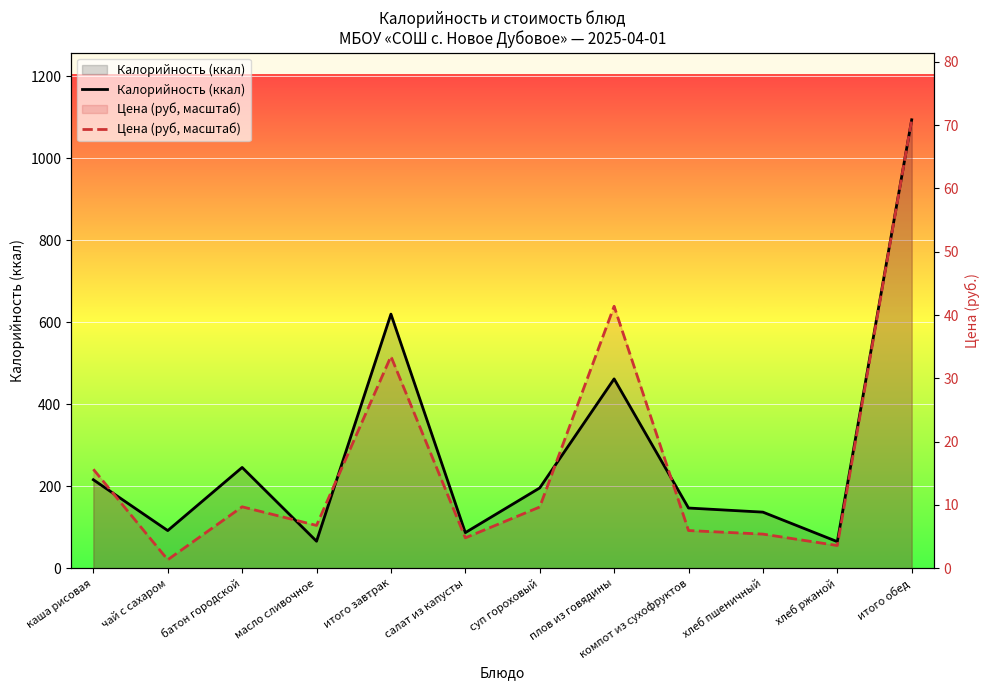

Where does the Калорийность (ккал) series first go above 196?

каша рисовая